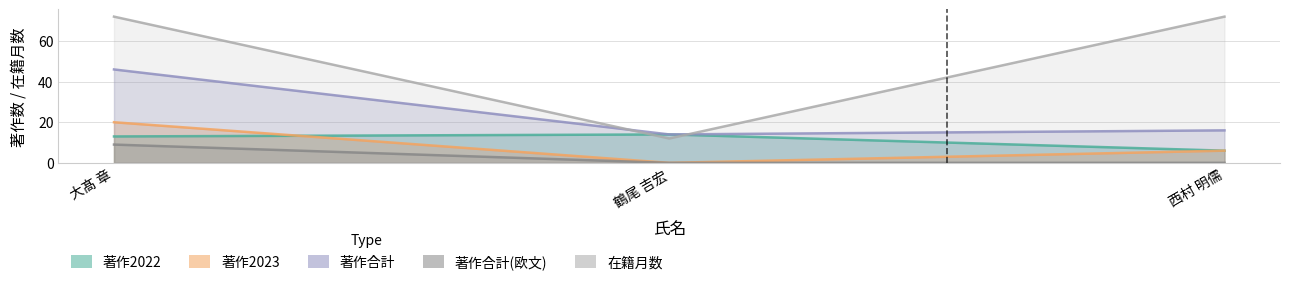

Rank the categories by 著作2022 value from lowest to highest.

西村 明儒, 大髙 章, 鶴尾 吉宏